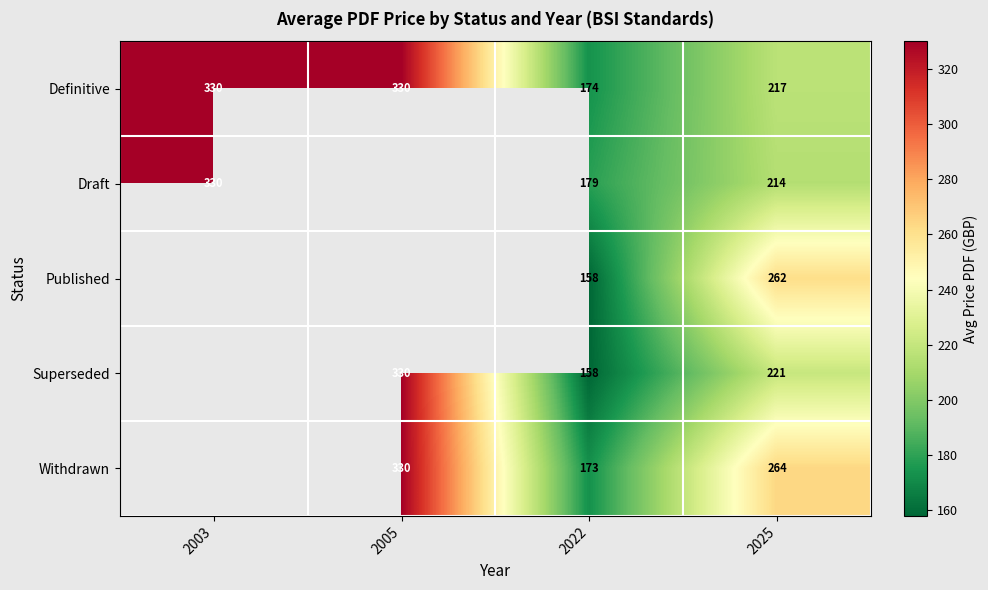

What is the lowest value of the Definitive series?

174